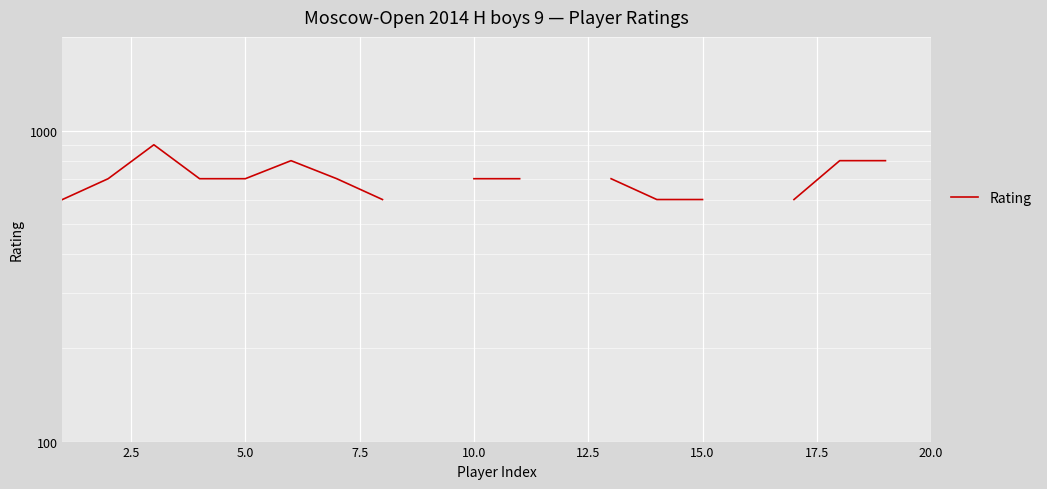

What is the maximum value shown in the chart?

900.0